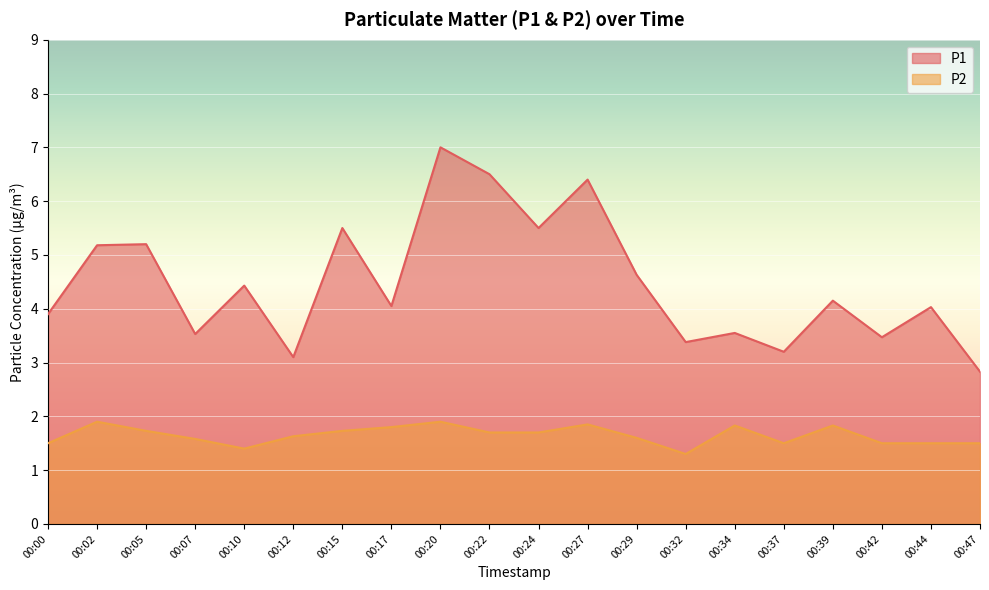

What is the difference between the second highest and second lowest values in the P1 series?

3.4